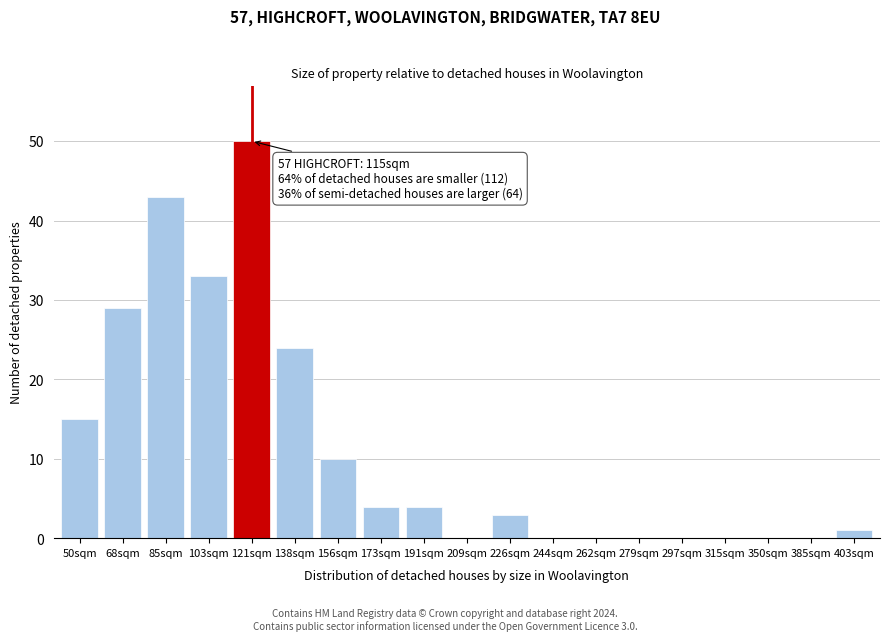

Reading right to left, list all the values displayed in this chart.

403sqm=1	385sqm=0	350sqm=0	315sqm=0	297sqm=0	279sqm=0	262sqm=0	244sqm=0	226sqm=3	209sqm=0	191sqm=4	173sqm=4	156sqm=10	138sqm=24	121sqm=50	103sqm=33	85sqm=43	68sqm=29	50sqm=15